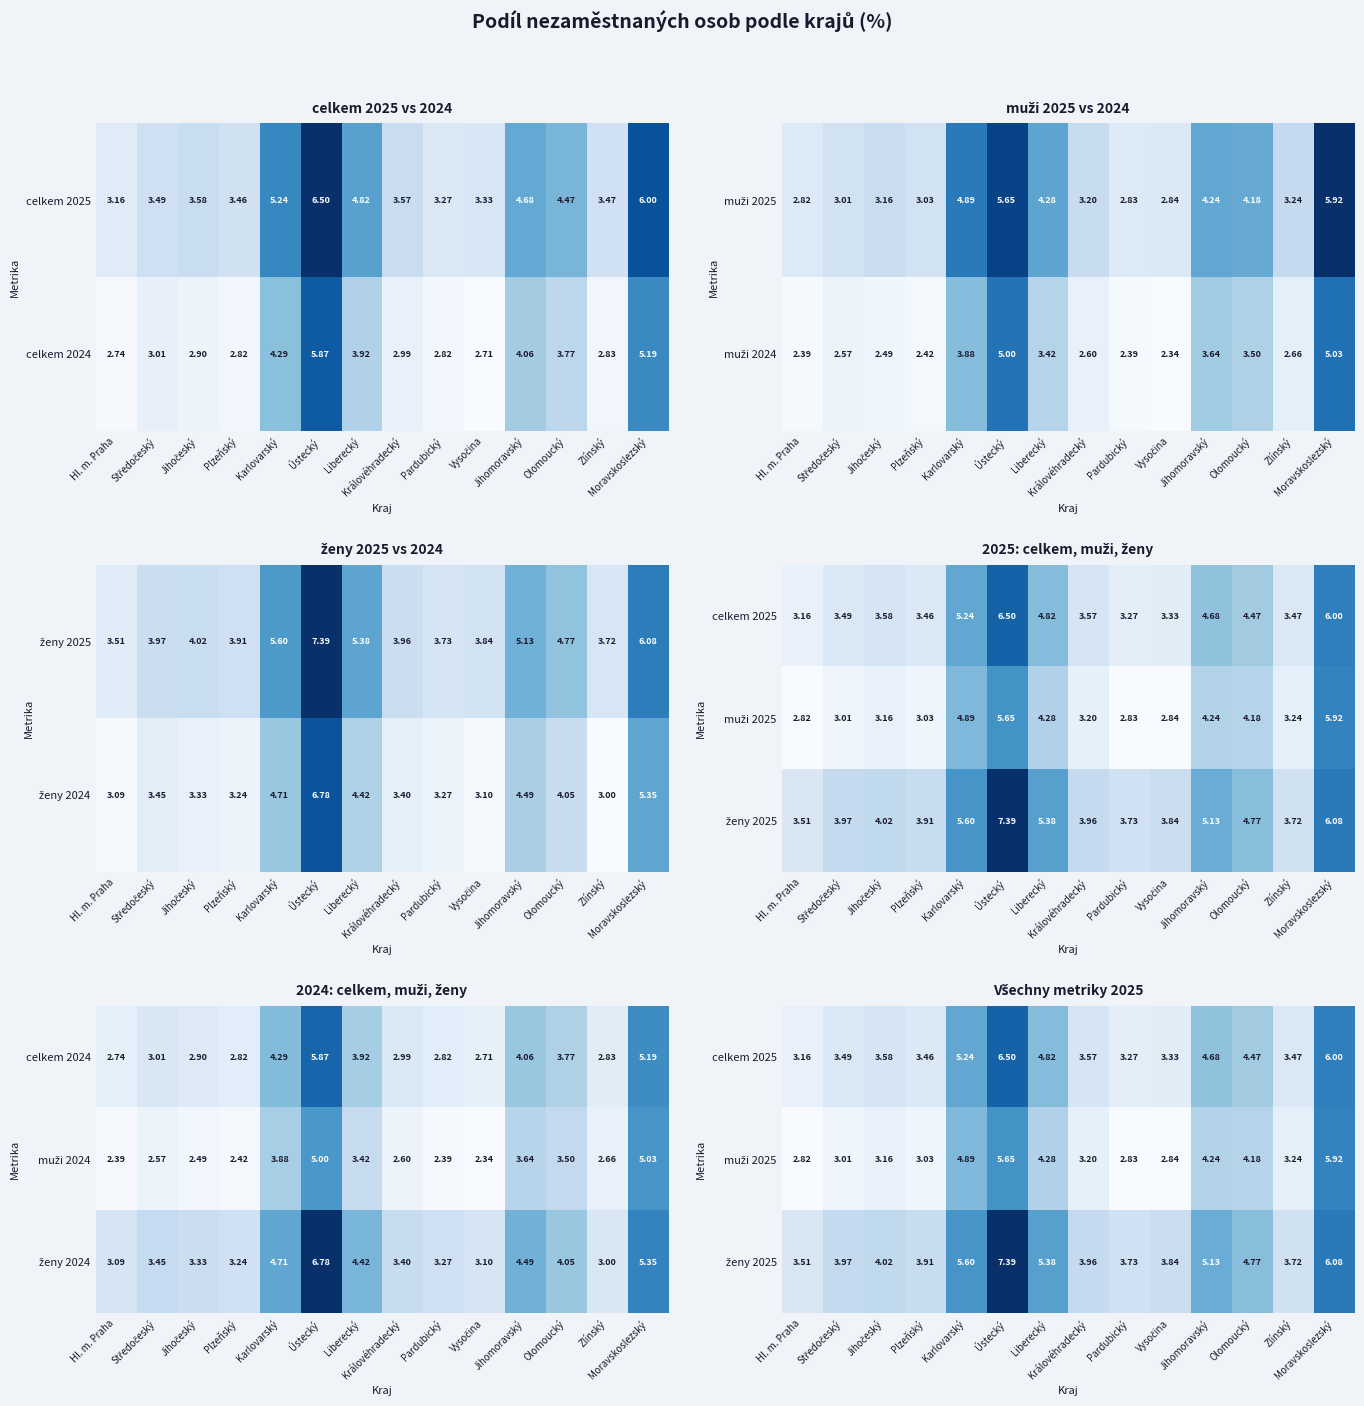

The muži 2025 series shows 4.0 at Plzeňský. True or false?

False